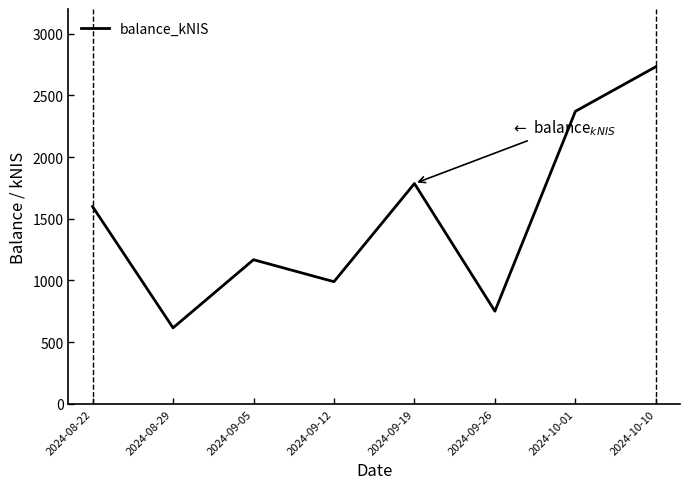

Count the number of data series in this chart.

1